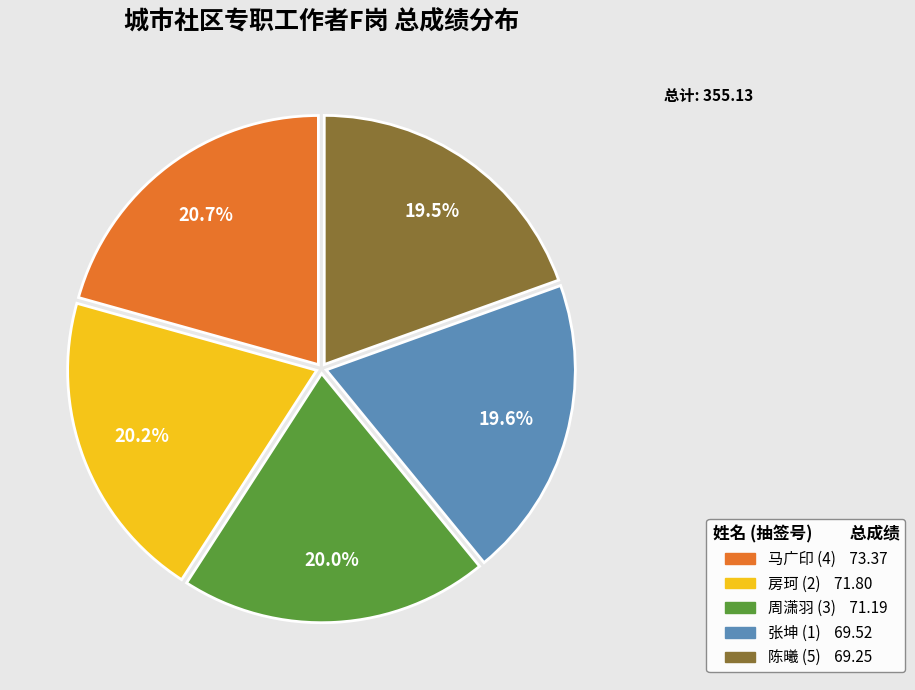

The 房珂 (2) slice represents 29% of the pie. True or false?

False